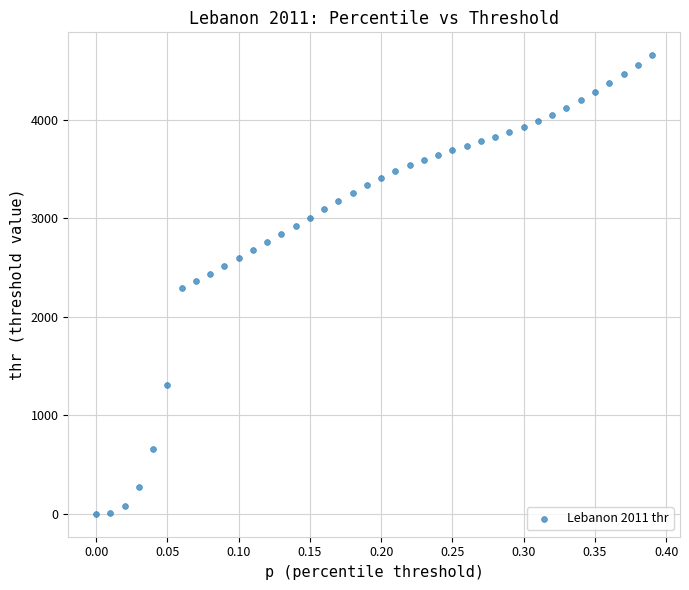

What is the range of X values (max minus min)?

0.4